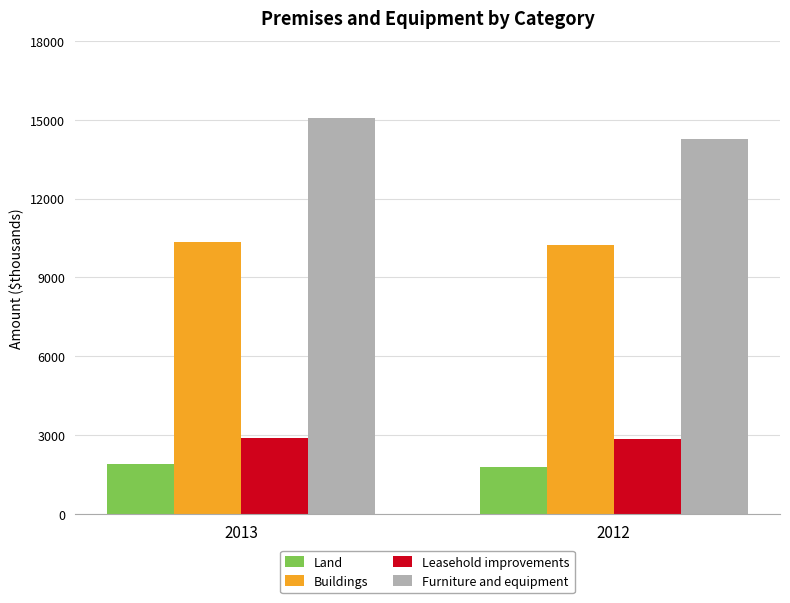

How many values in the Buildings series are below 10342?

1